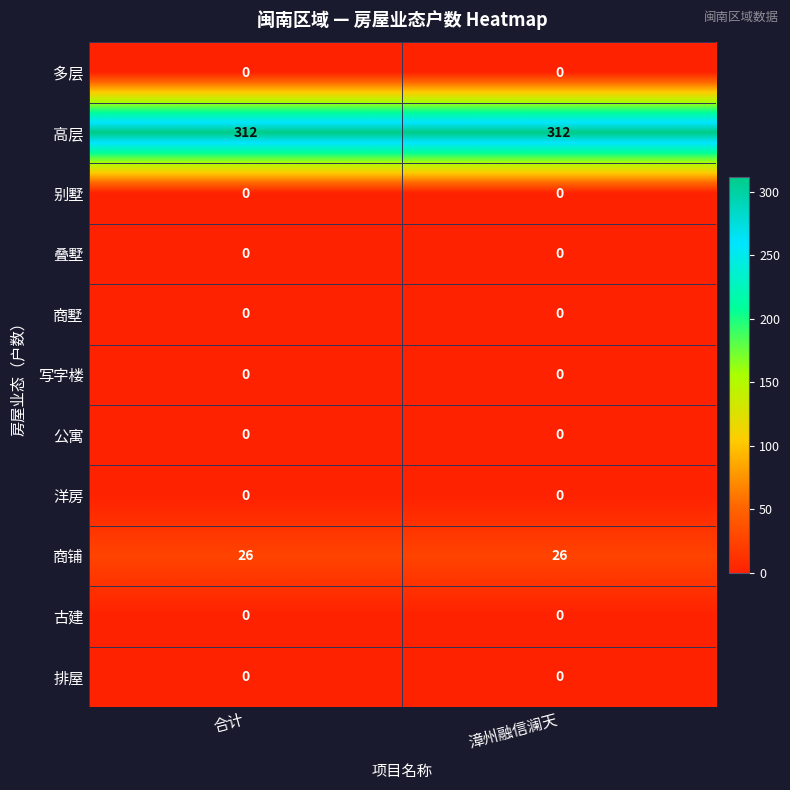

What is the difference between the highest and lowest values at 漳州融信澜天?

312